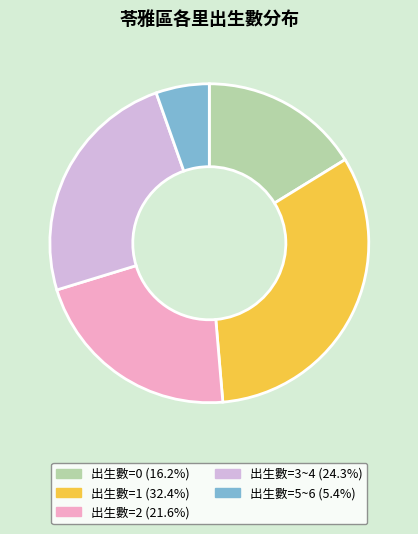

Combined, do 出生數=3~4 (24.3%) and 出生數=1 (32.4%) account for over 50%?

Yes